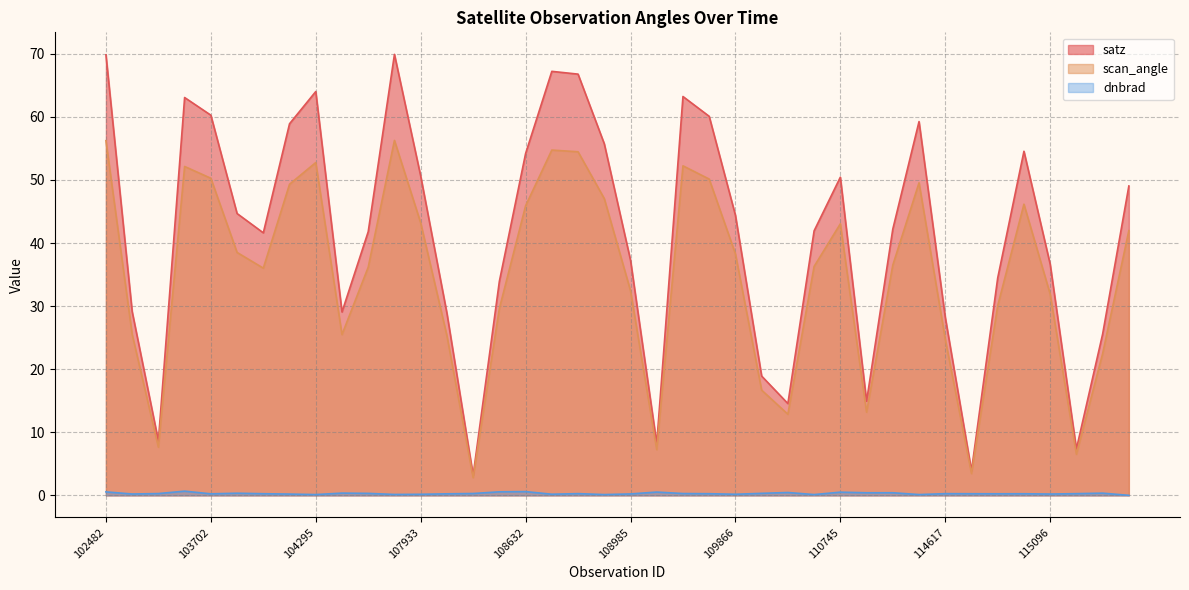

At which label does satz reach its minimum?

108281